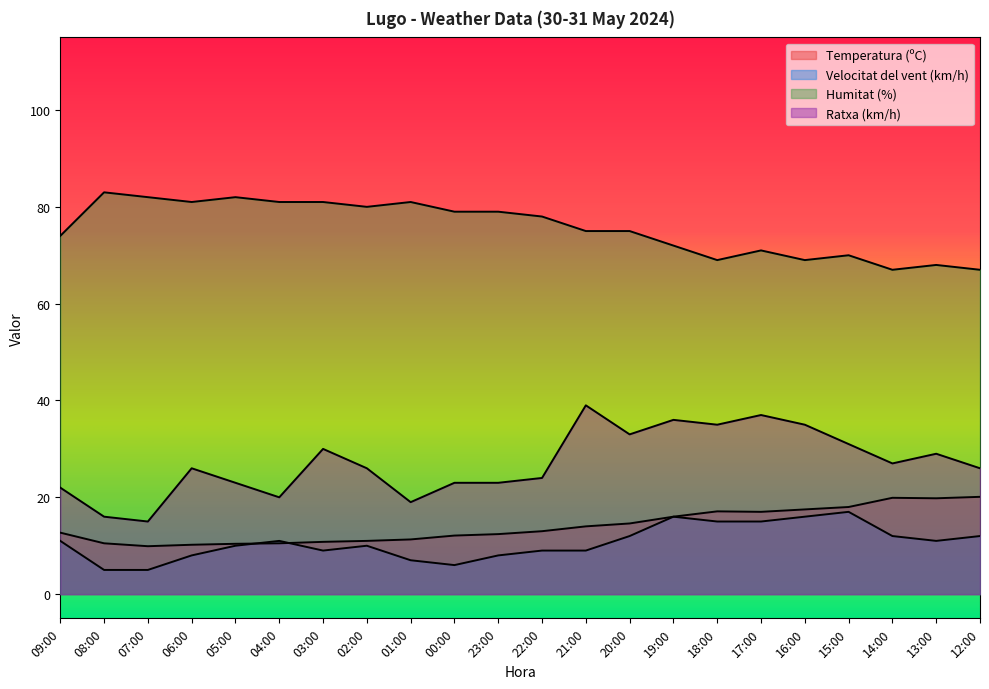

How many series are shown in this chart?

4